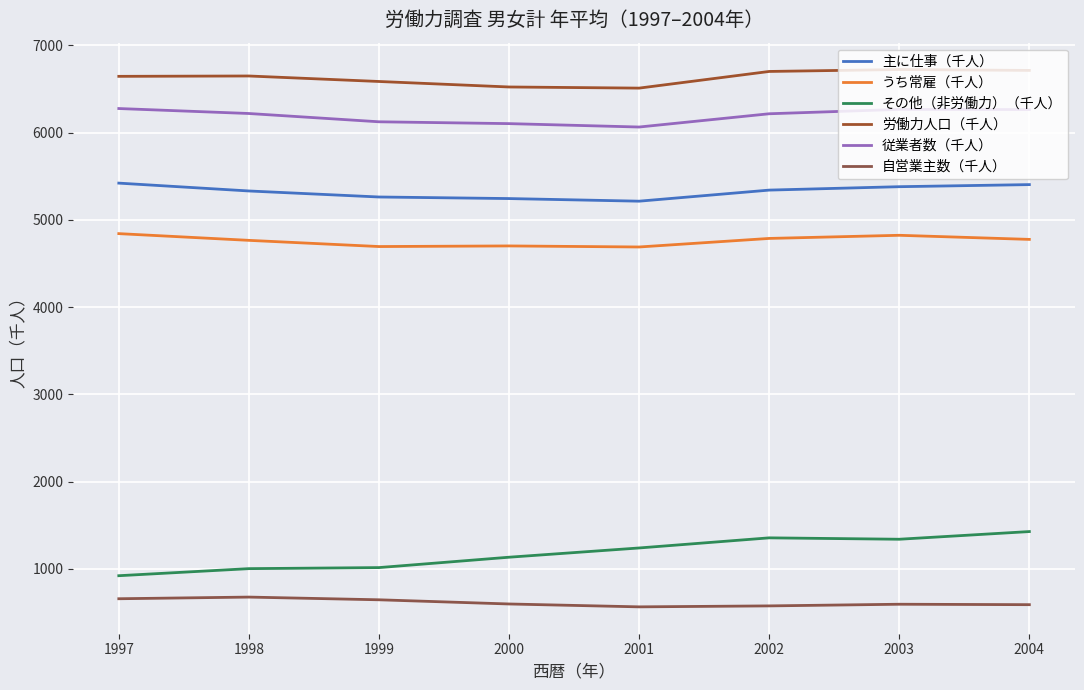

Which category has the highest value in the 従業者数（千人） series?

1997